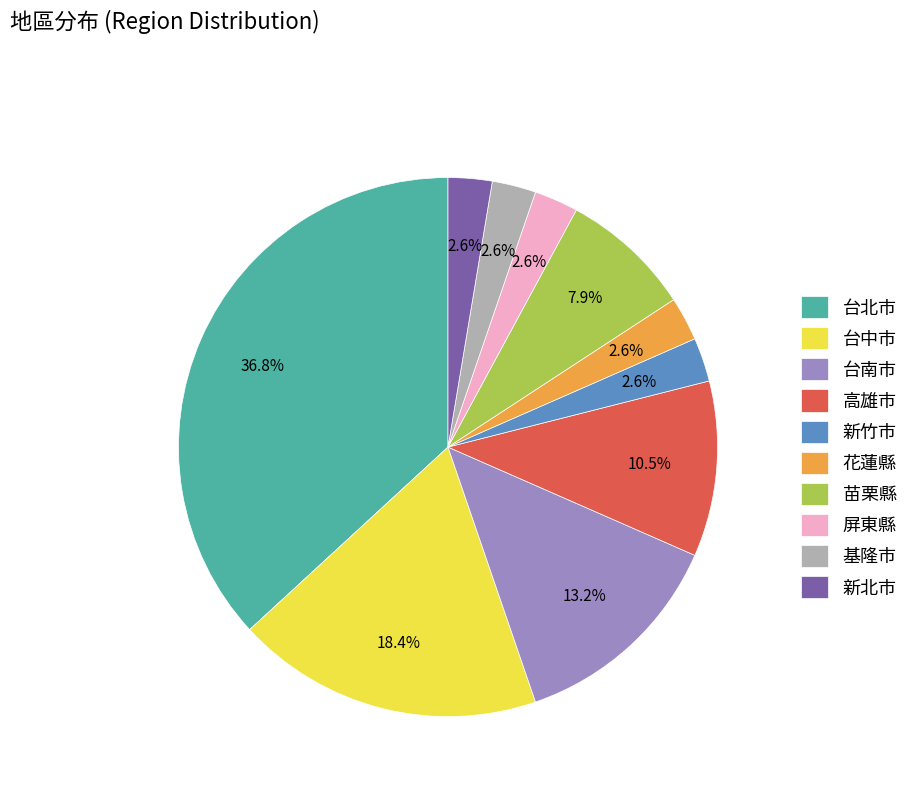

To the nearest percent, what is the average slice percentage?

10%